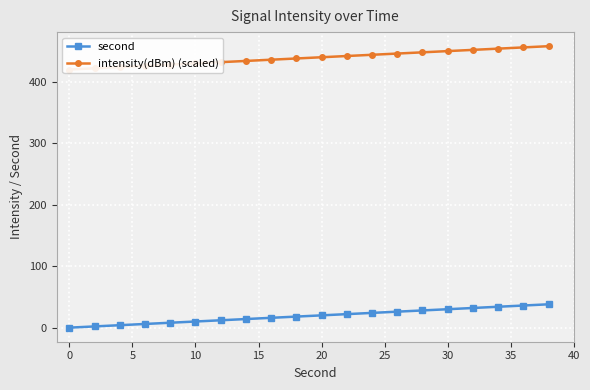

Rank the series at 15 from lowest to highest value.

second, intensity(dBm) (scaled)